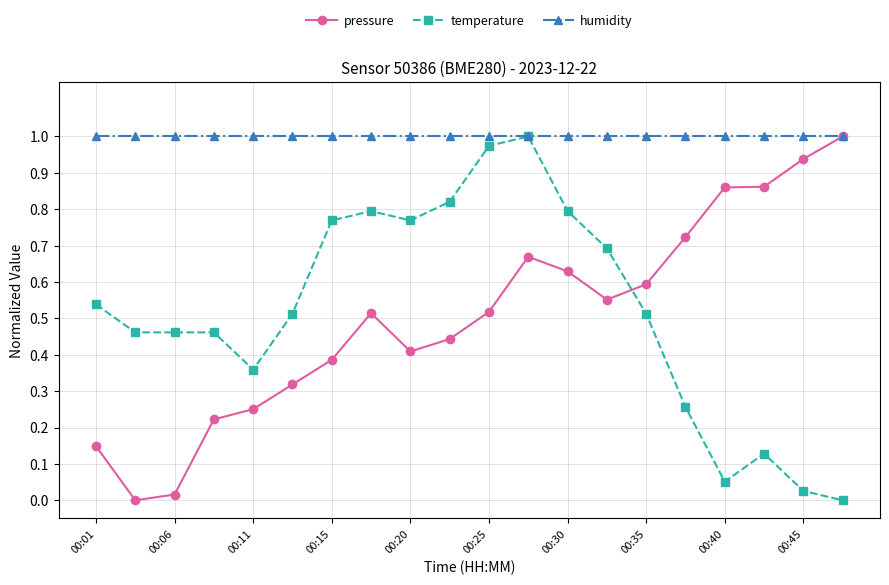

Which series has the largest total across all categories?

humidity